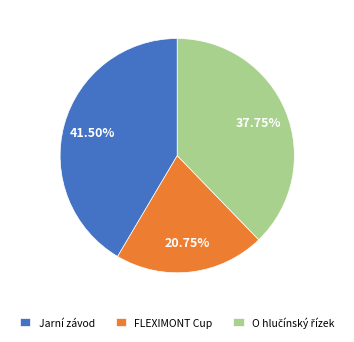

Is it true that Jarní závod is 49% of the pie?

False